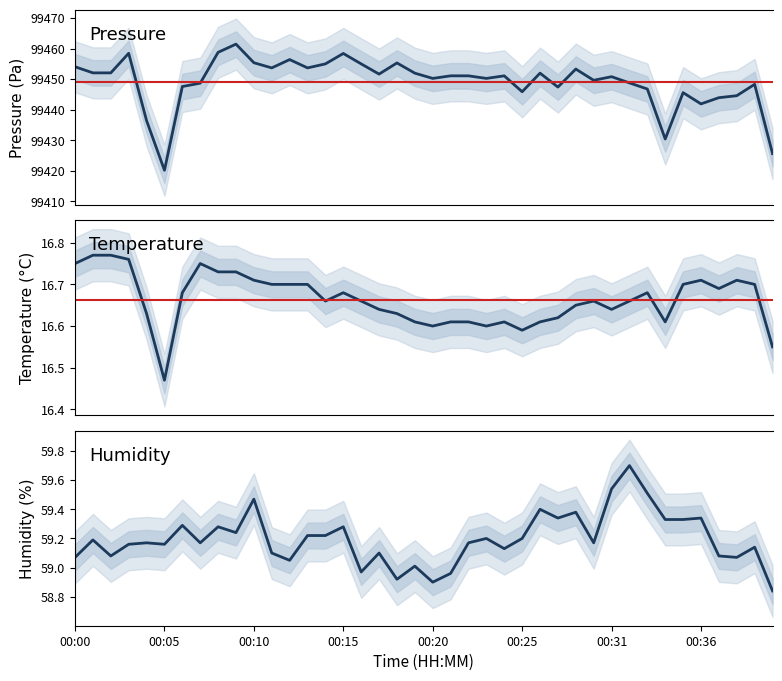

True or false: pressure and temperature cross at least once.

False